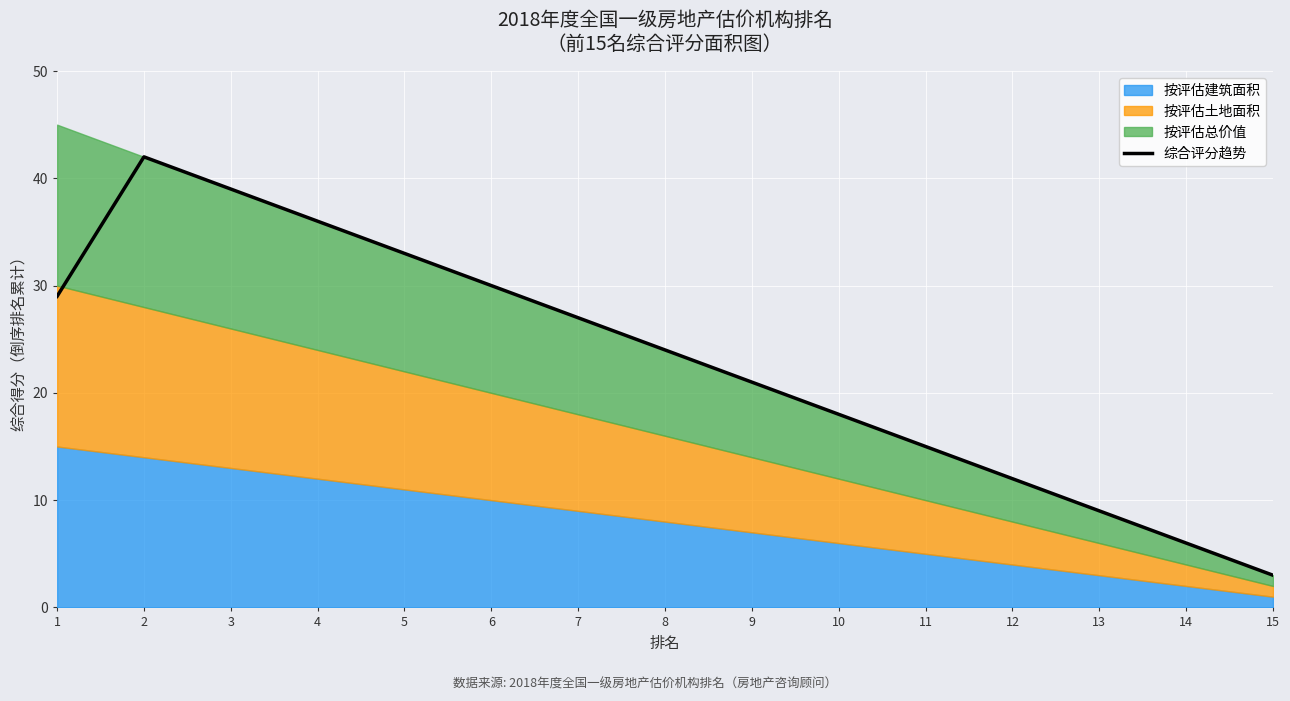

What is the change in value from 1 to 8?

-5